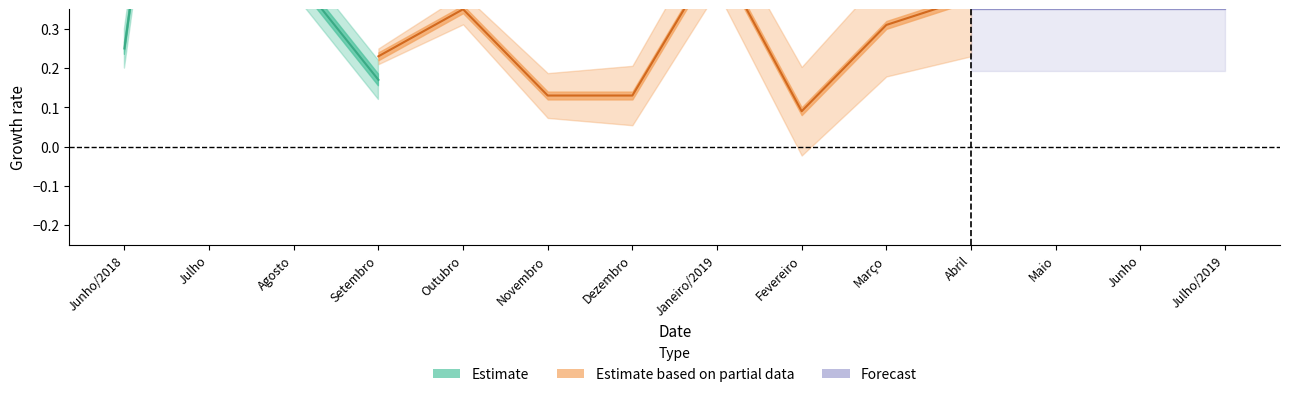

Where is the first local maximum for CUB-PR (%)?

Julho